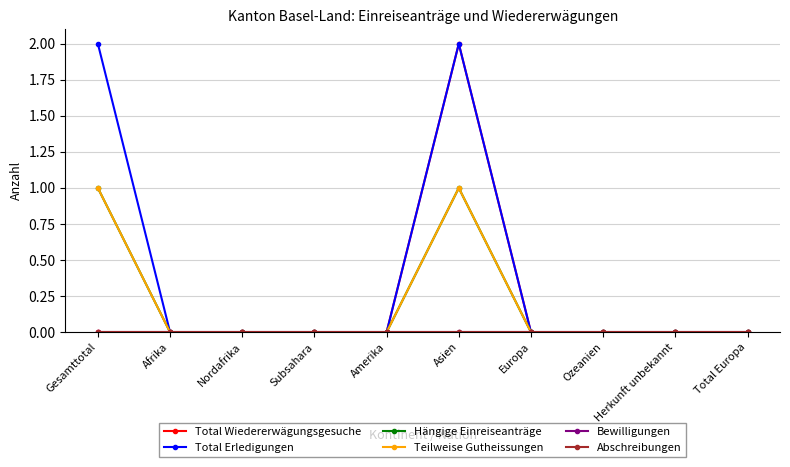

True or false: Total Erledigungen and Total Wiedererwägungsgesuche intersect in this chart.

False